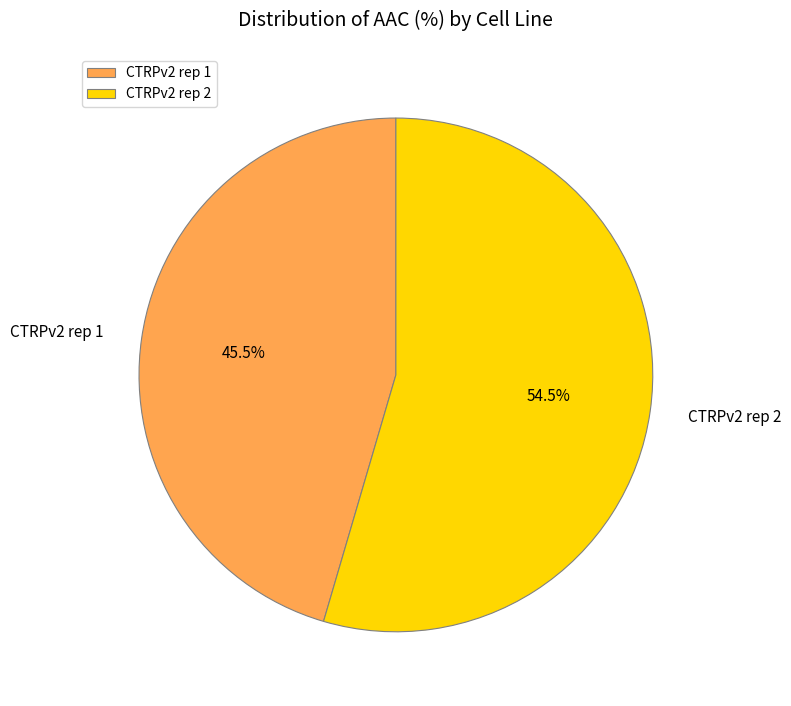

What is the largest slice in the pie chart?

CTRPv2 rep 2